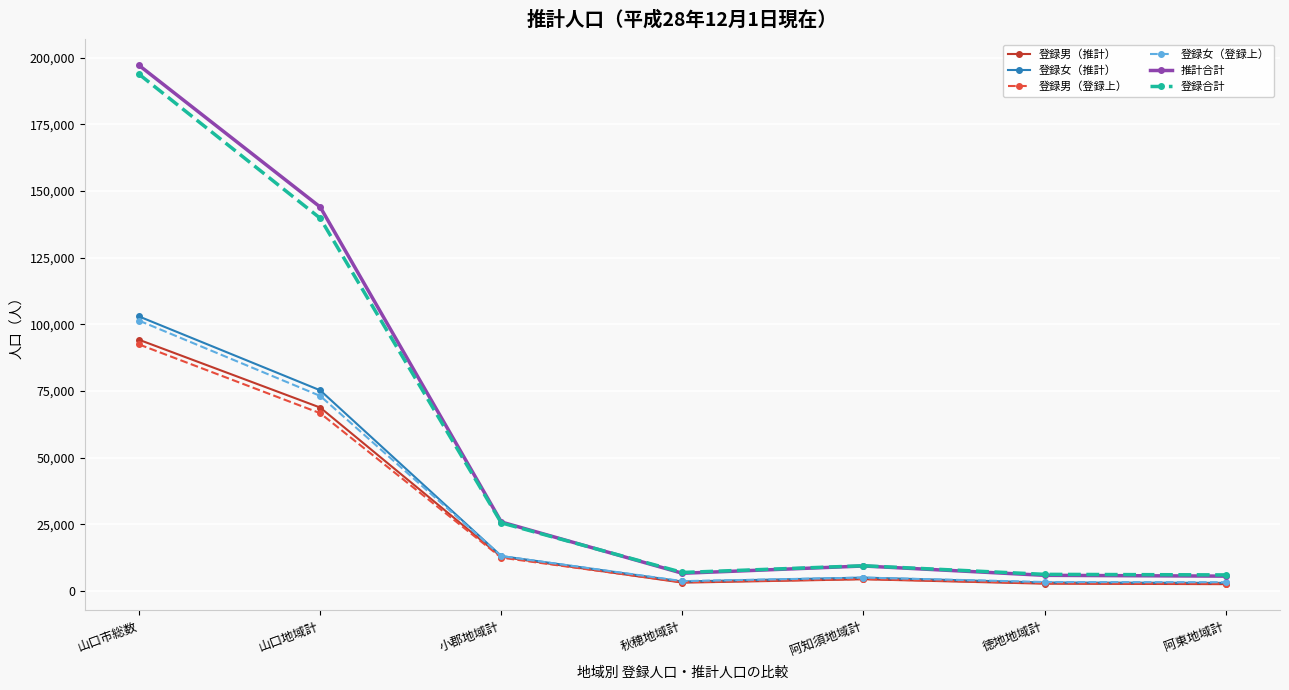

True or false: 推計合計 and 登録男（推計） intersect in this chart.

False